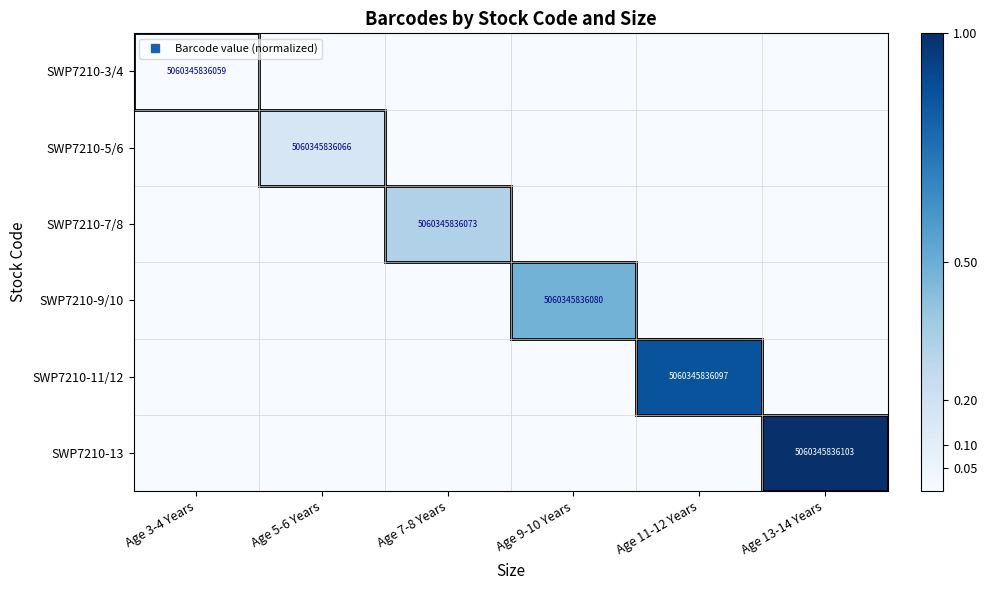

At which label does SWP7210-5/6 reach its peak?

Age 5-6 Years